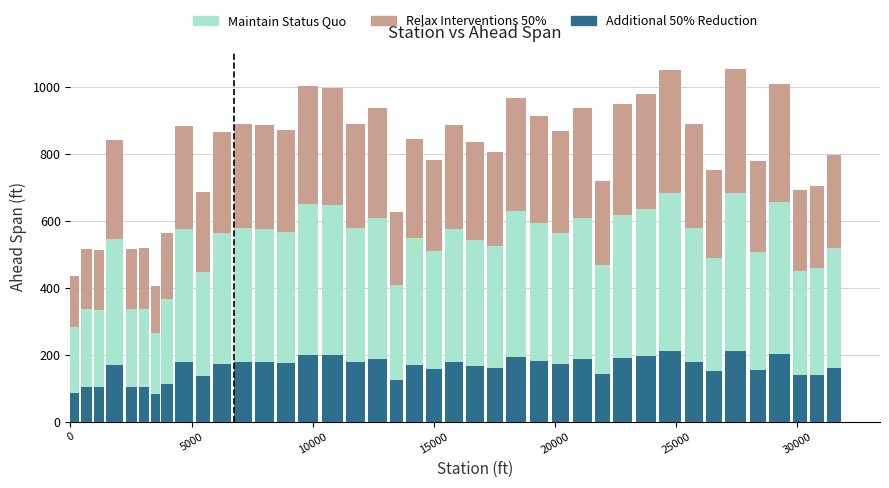

Reading left to right, extract all data points from this chart.

Relax Interventions 50%: 434.1	515.7	513.1	840.2	516.4	519.2	406.2	563.6	883.7	685.8	864.4	889.0	886.2	870.2	1001.7	995.7	888.2	937.5	626.5	842.5	781.9	886.0	835.5	805.2	965.1	912.2	867.0	936.5	718.0	948.3	976.6	1050.5	889.5	751.4	1051.4	777.0	1008.8	691.5	703.9	797.0
Maintain Status Quo: 282.2	335.2	333.5	546.1	335.6	337.5	264.0	366.3	574.4	445.8	561.8	577.9	576.1	565.6	651.1	647.2	577.3	609.4	407.2	547.6	508.2	575.9	543.1	523.3	627.3	592.9	563.6	608.8	466.7	616.4	634.8	682.8	578.2	488.4	683.4	505.0	655.7	449.5	457.6	518.0
Additional 50% Reduction: 86.8	103.1	102.6	168.0	103.3	103.8	81.2	112.7	176.7	137.2	172.9	177.8	177.2	174.0	200.3	199.1	177.6	187.5	125.3	168.5	156.4	177.2	167.1	161.0	193.0	182.4	173.4	187.3	143.6	189.7	195.3	210.1	177.9	150.3	210.3	155.4	201.8	138.3	140.8	159.4